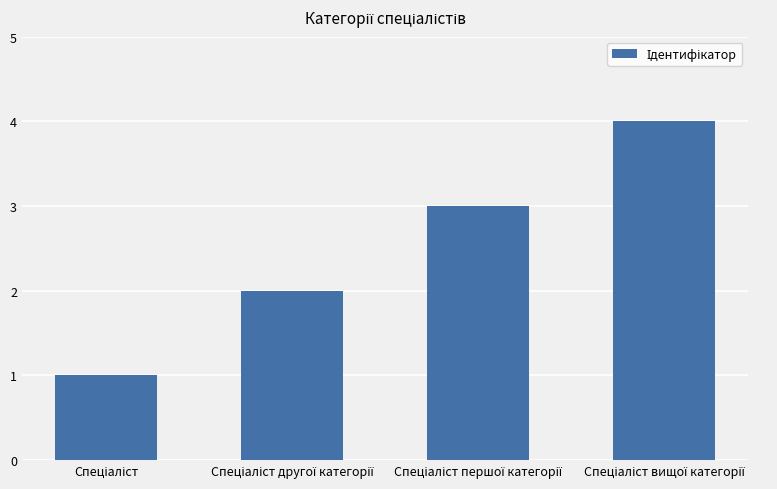

How many distinct data groups are displayed?

1